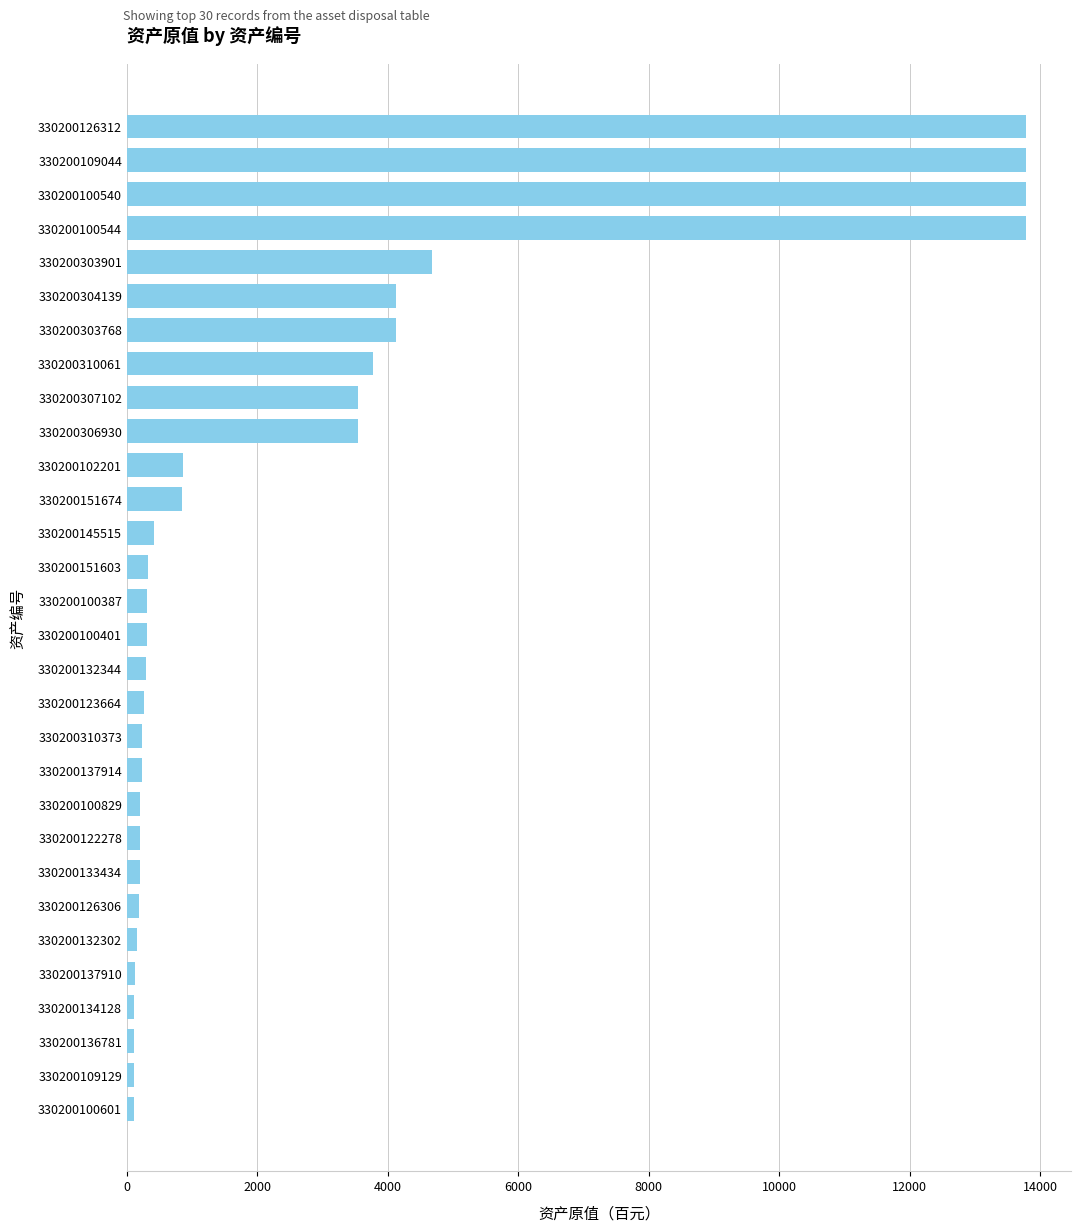

Count the number of categories in the chart.

30